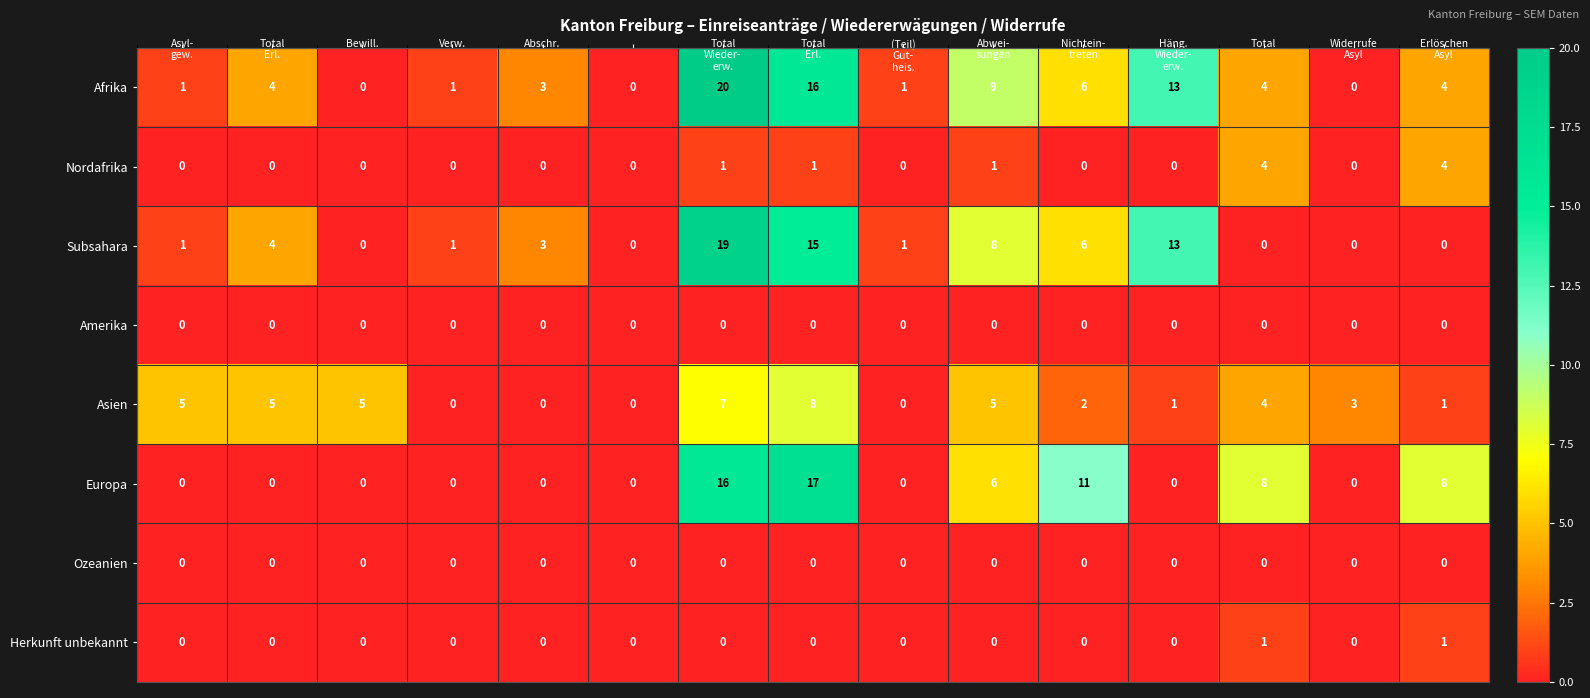

What is the average value of the Europa series?

4